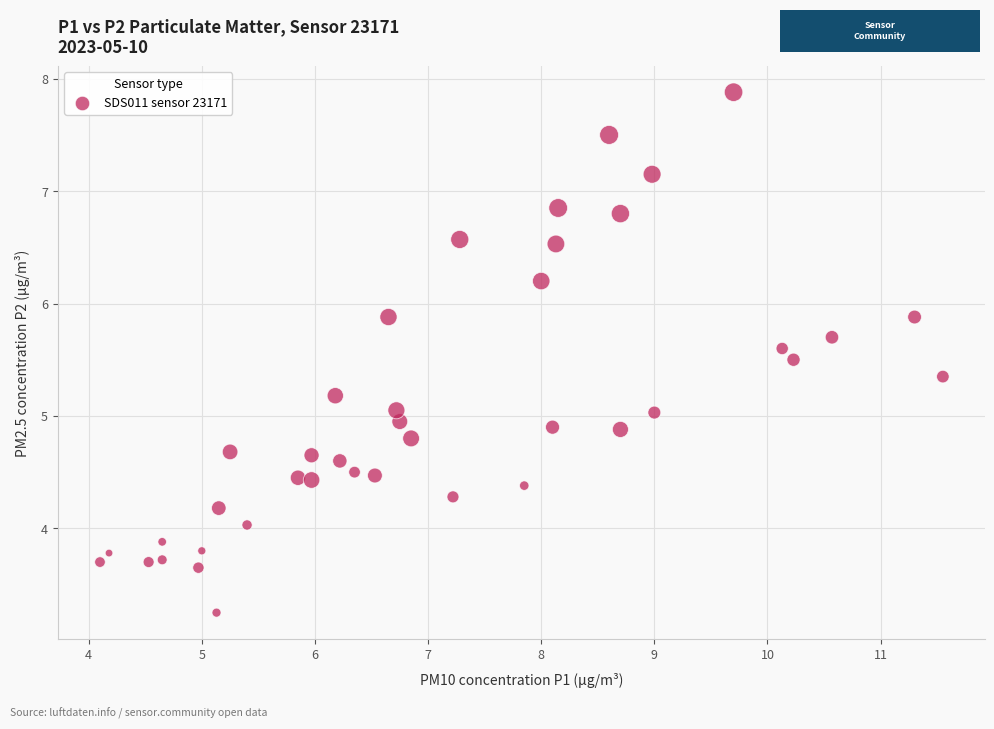

What is the range of X values (max minus min)?

7.5